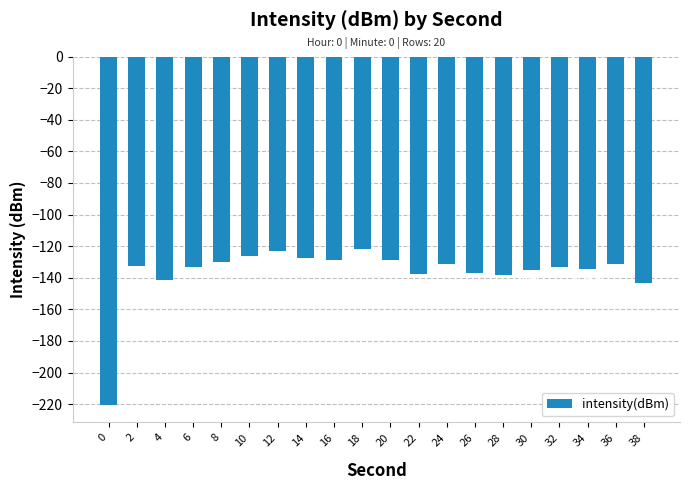

Reading left to right, list all the values displayed in this chart.

0=-220.5	2=-132.5	4=-141.2	6=-132.9	8=-129.8	10=-126.4	12=-122.9	14=-127.2	16=-128.5	18=-121.5	20=-128.9	22=-137.4	24=-131.1	26=-136.9	28=-138.2	30=-134.9	32=-132.9	34=-134.4	36=-131.5	38=-143.6